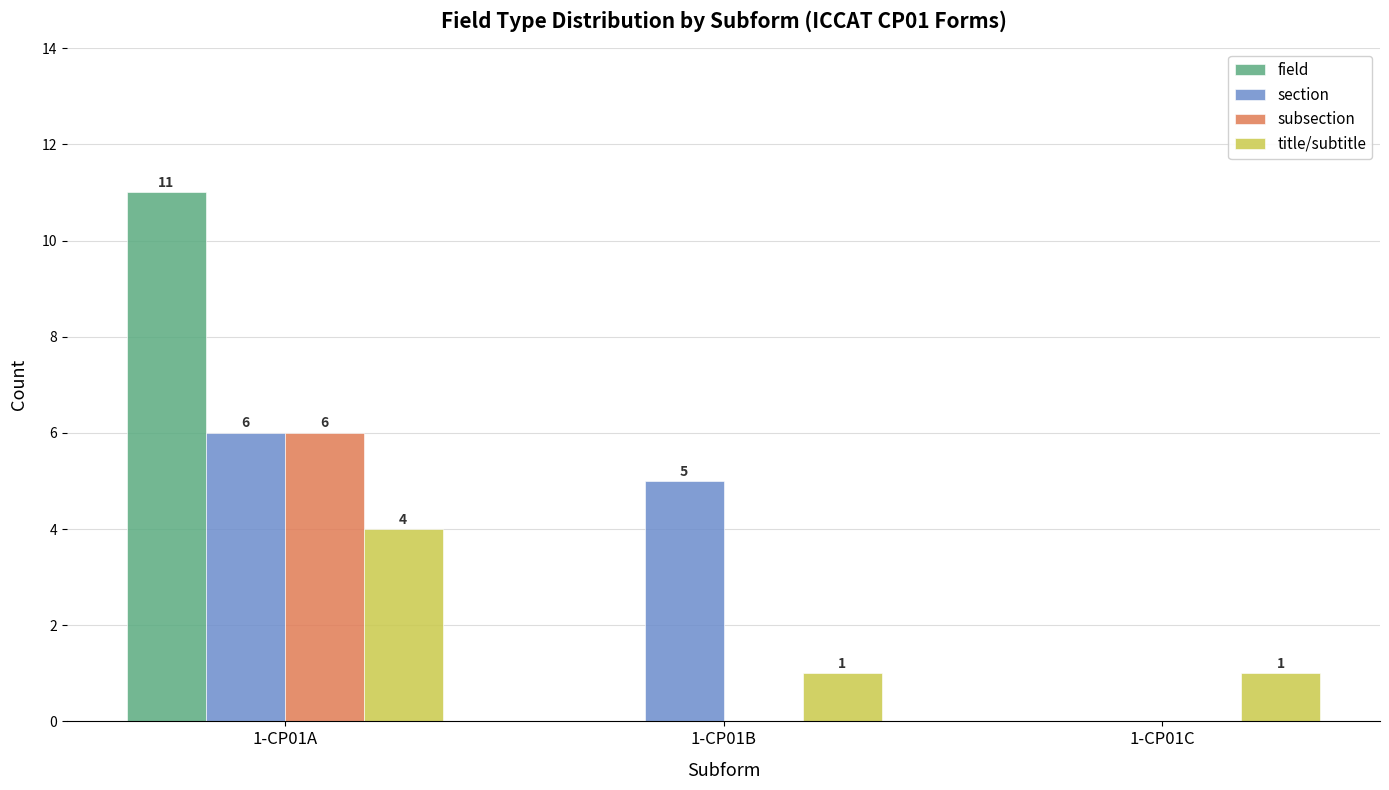

The field series shows 4 at 1-CP01A. True or false?

False